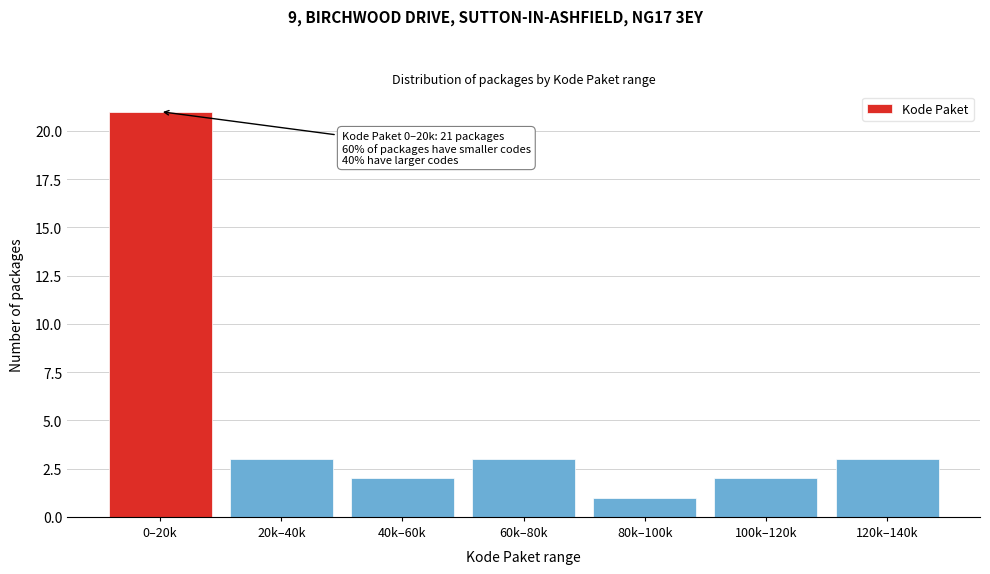

Reading right to left, list all the values displayed in this chart.

3	2	1	3	2	3	21